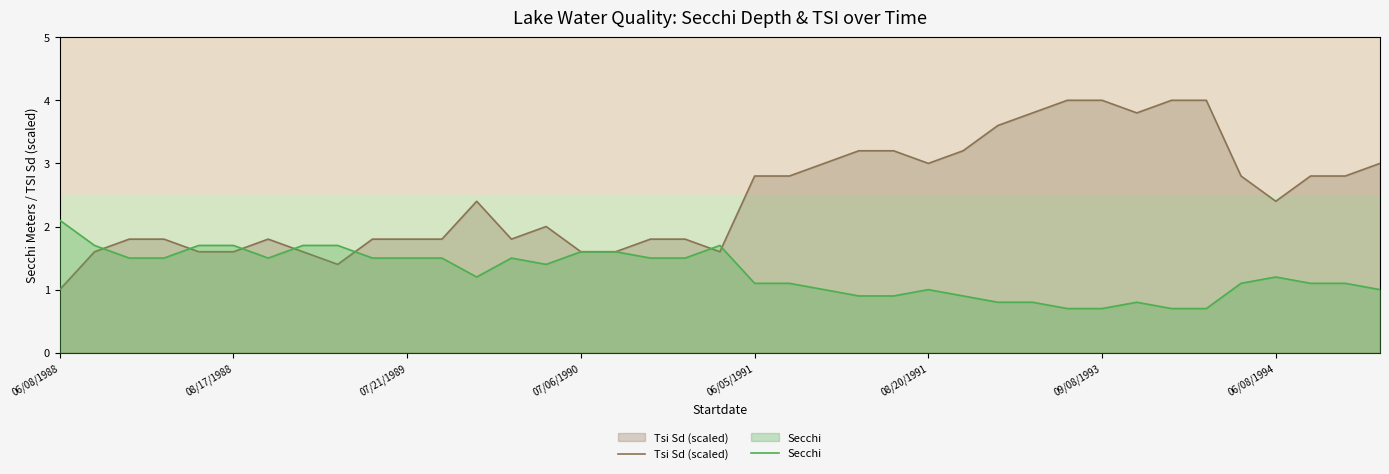

Rank the series at 22 from lowest to highest value.

Secchi, Tsi Sd (scaled)